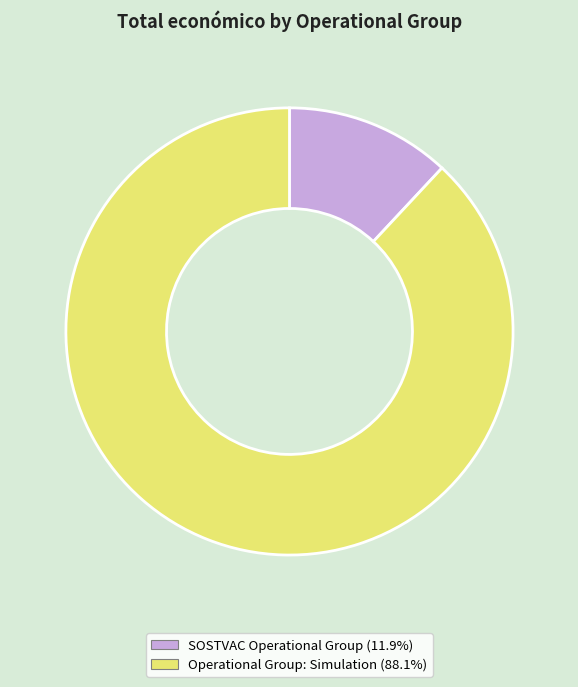

What is the majority slice?

Operational Group: Simulation